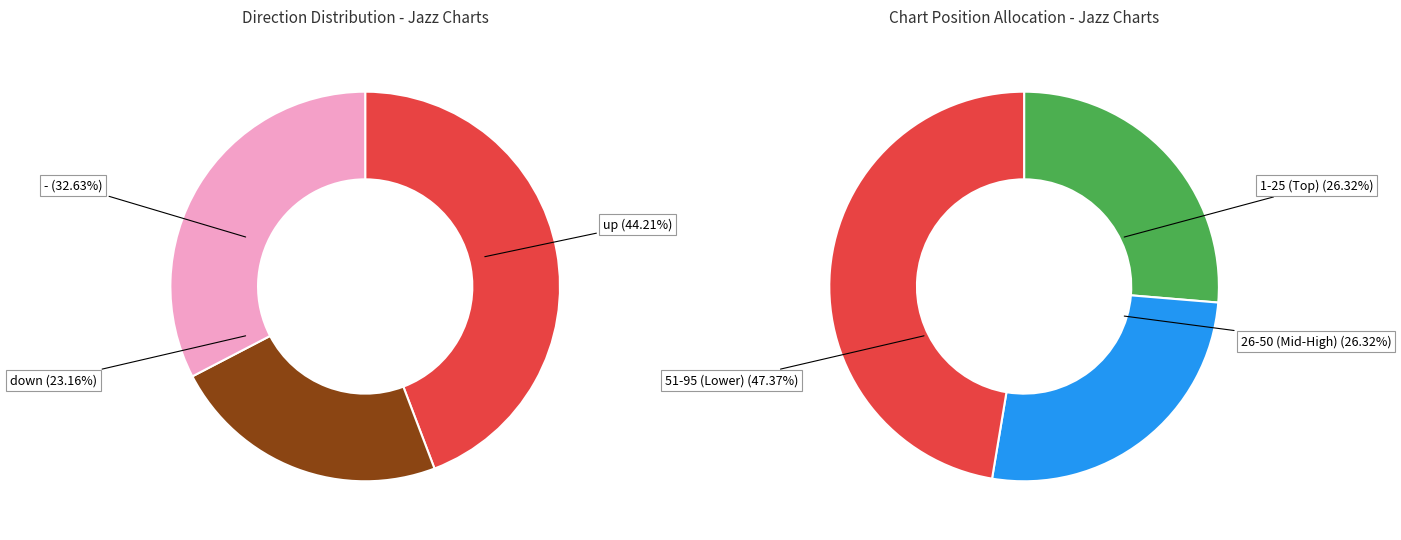

To the nearest percent, what is the average slice percentage?

33%